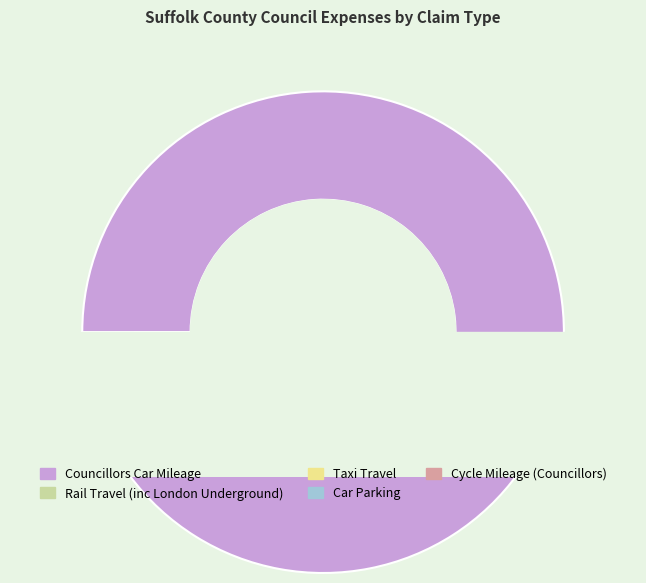

Rank the categories by value from lowest to highest.

Cycle Mileage (Councillors), Car Parking, Taxi Travel, Rail Travel (inc London Underground), Councillors Car Mileage